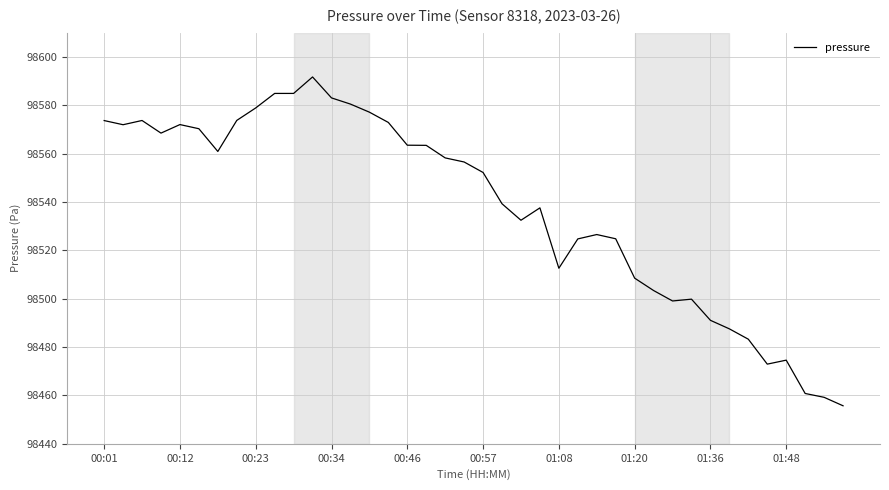

What is the smallest value displayed?

98455.7